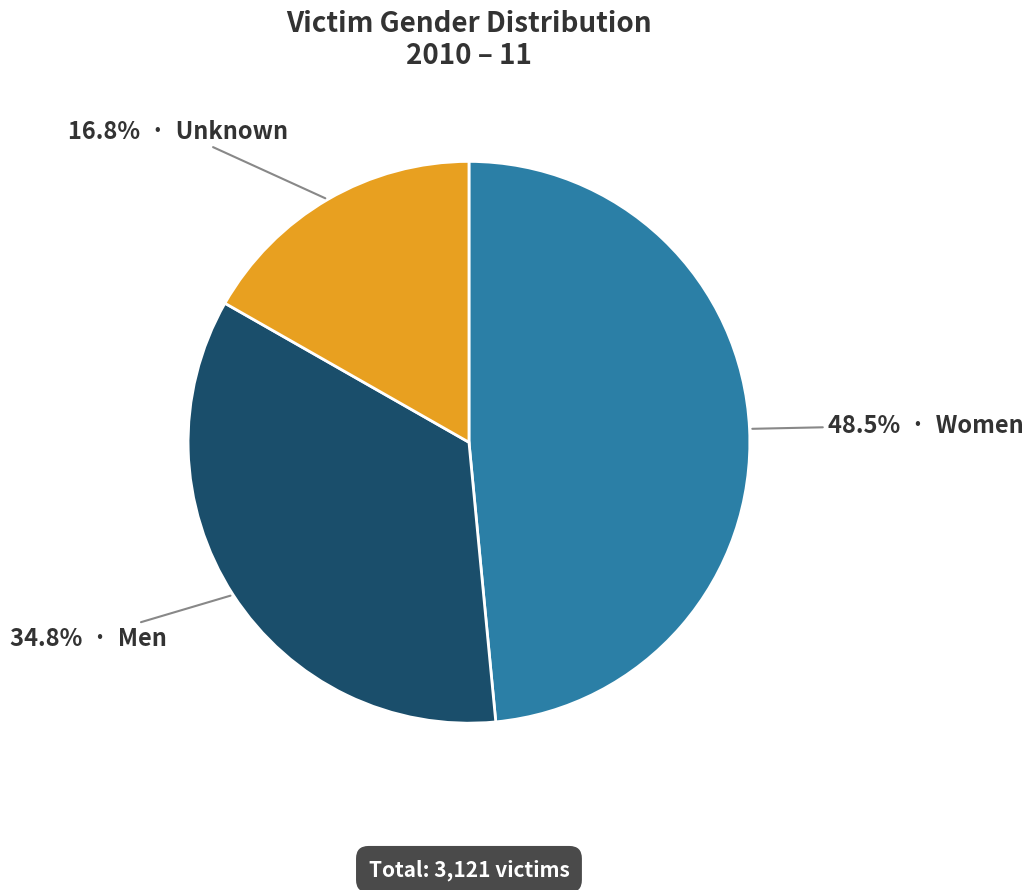

Count the number of slices in the pie.

3